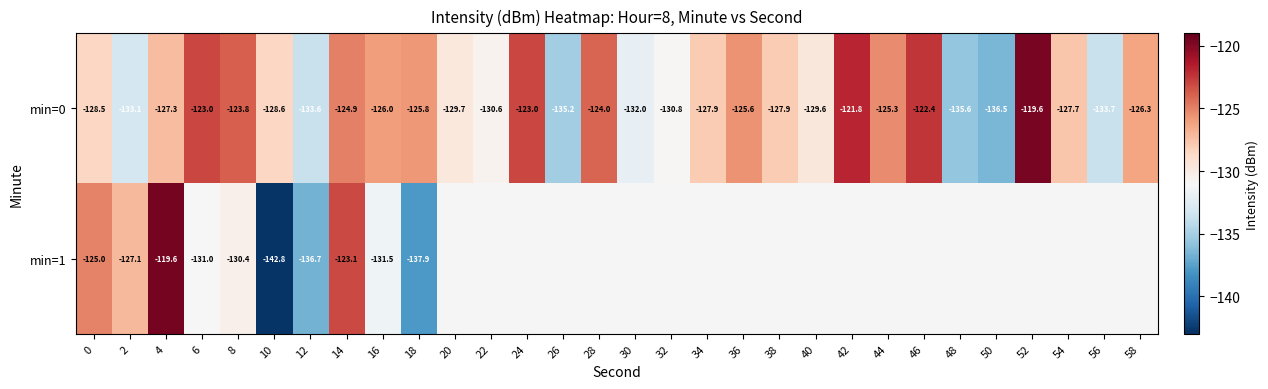

Is the value of min=0 at 28 greater than the value of min=1 at 0?

Yes